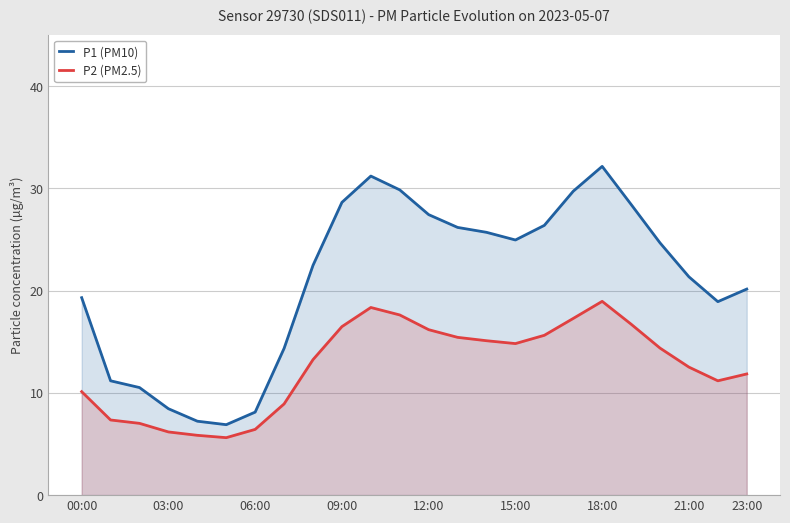

What is the sum of all P2 (PM2.5) values?

303.2